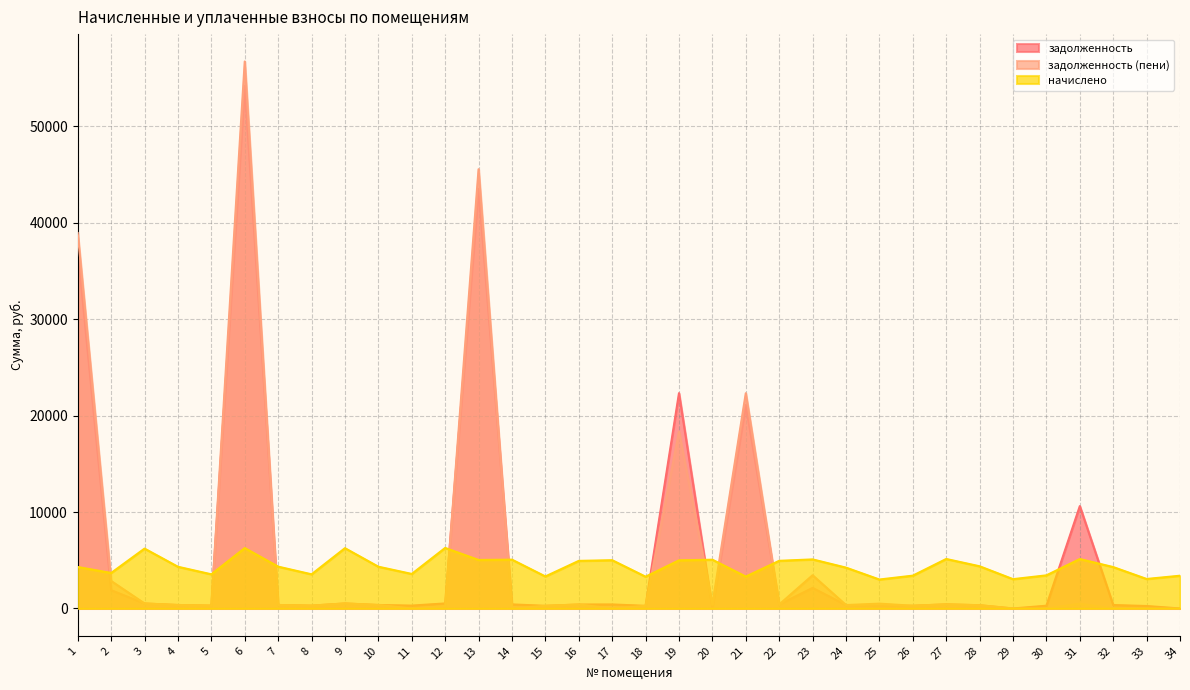

At which category does начислено reach its first local valley?

2